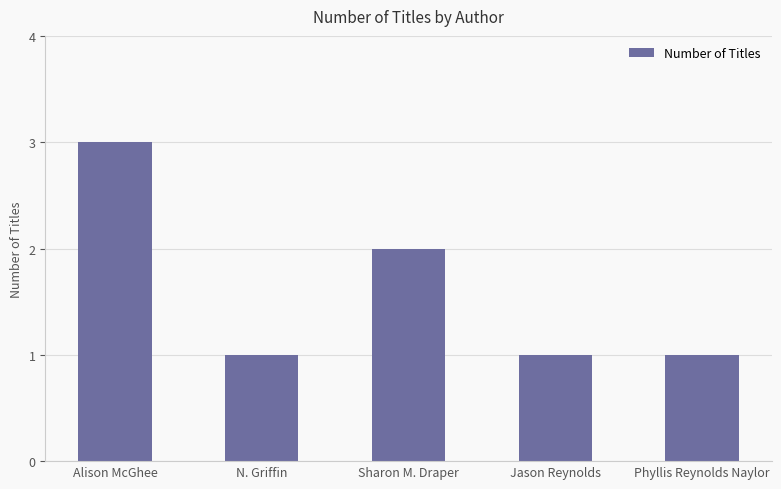

Read the value at Jason Reynolds.

1